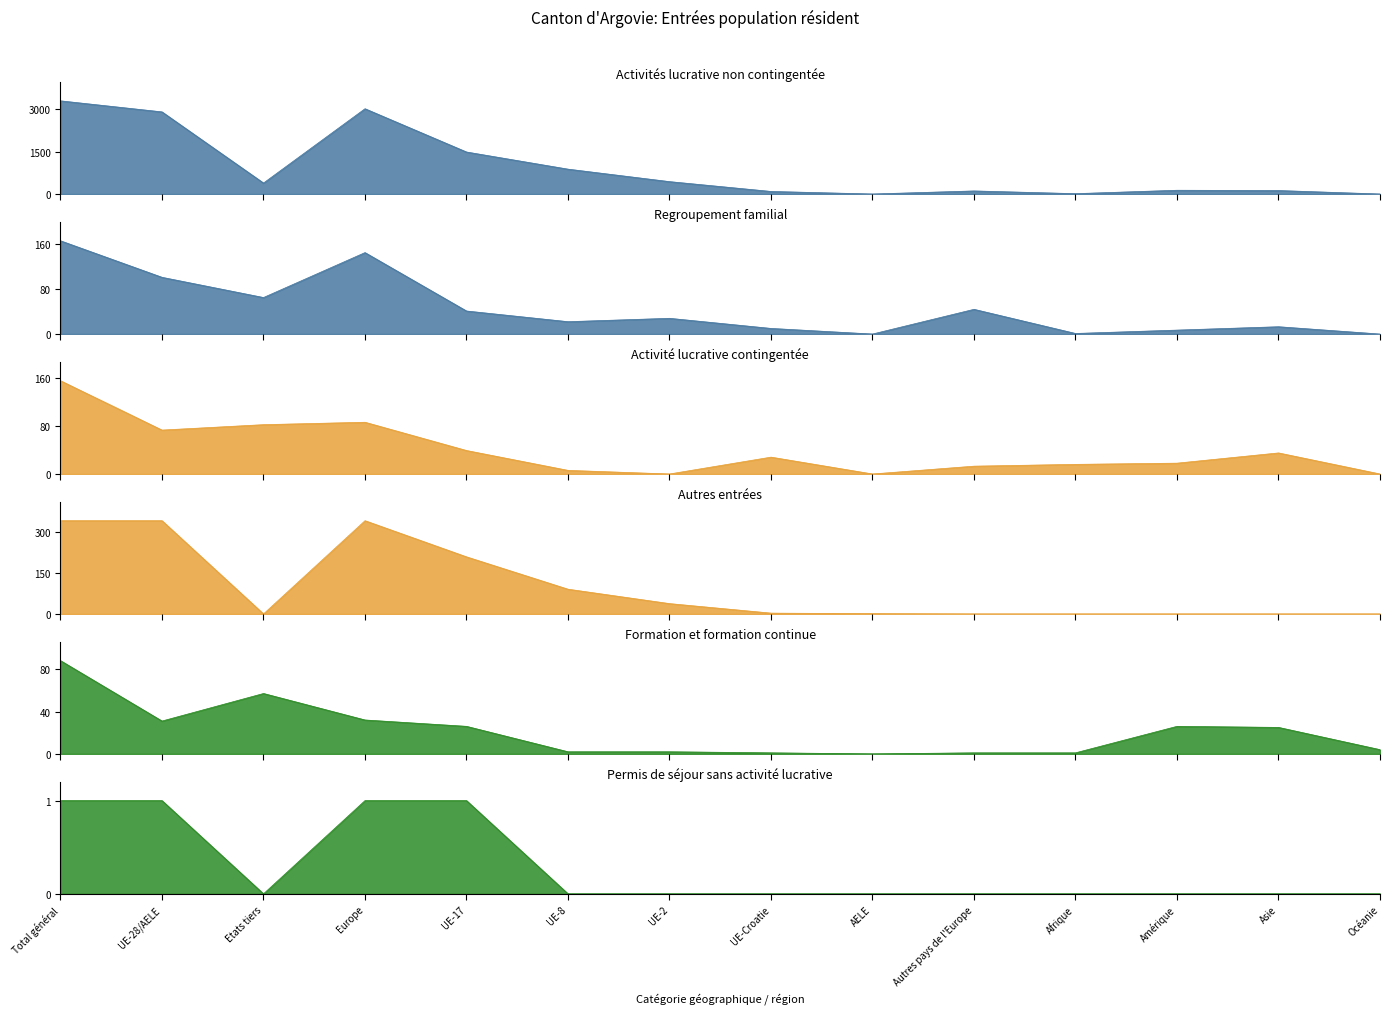

What is the label of the 6th point from the right?

AELE